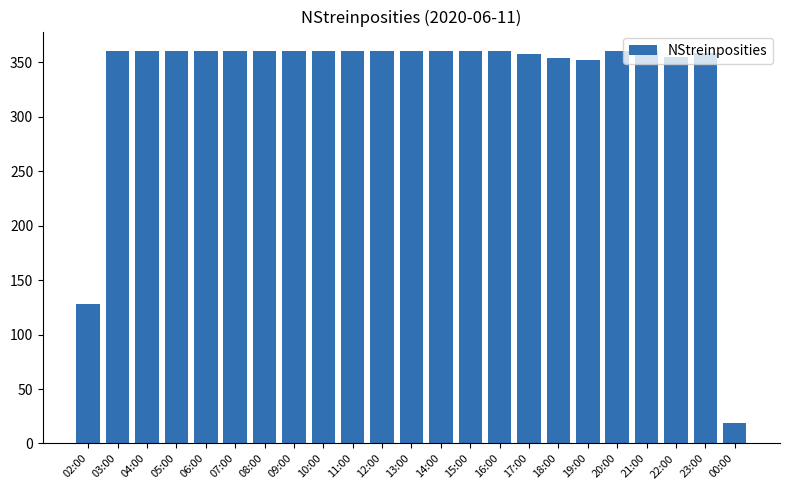

Approximately how many times larger is the value at 16:00 compared to 23:00?

1.0